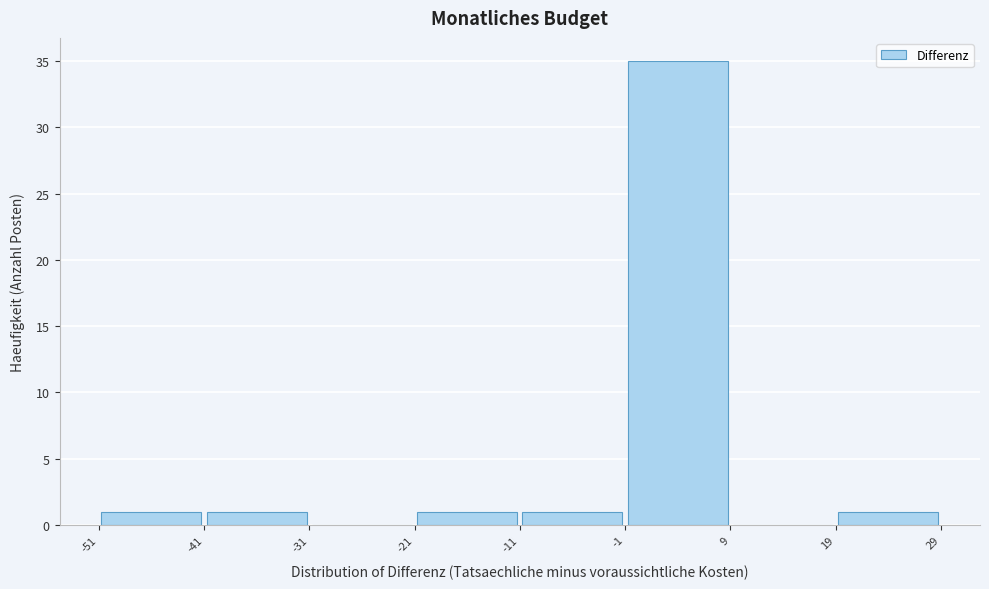

What is the height of the bar covering 19 to 29 on the x-axis? The values are not printed on the chart, so give them approximately, as read against the axis.

1